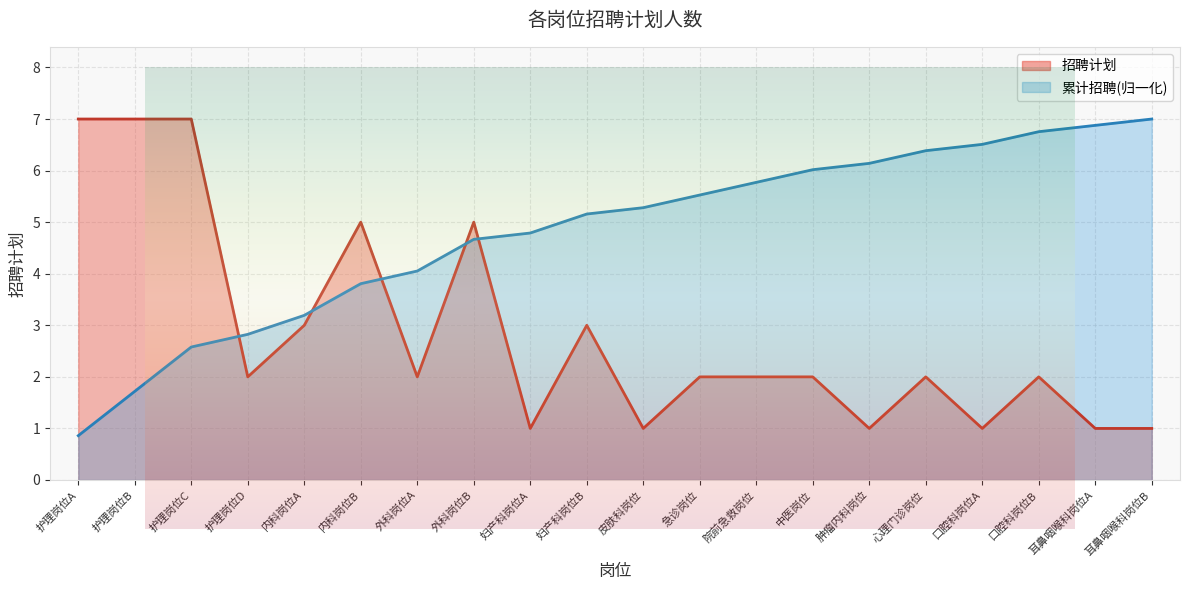

What position from the right is 护理岗位D?

17